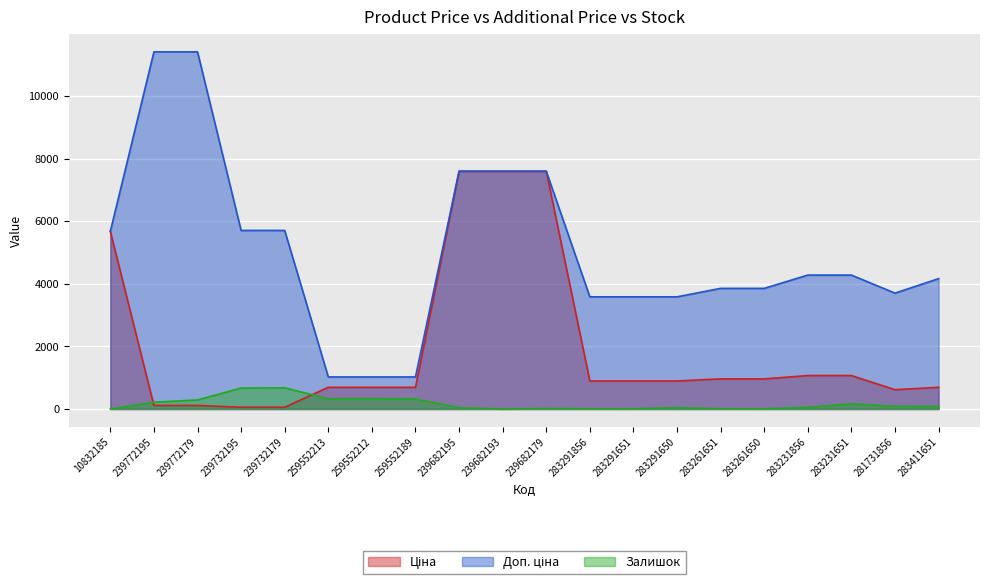

How many data points in Ціна are less than 895?

9